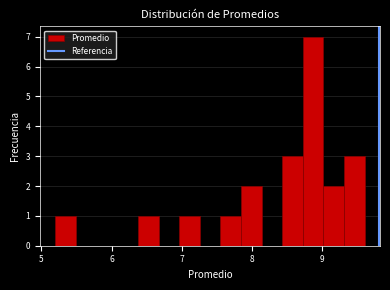

Read against the x-axis, roughly where is the centre of the tallest bar?

8.9